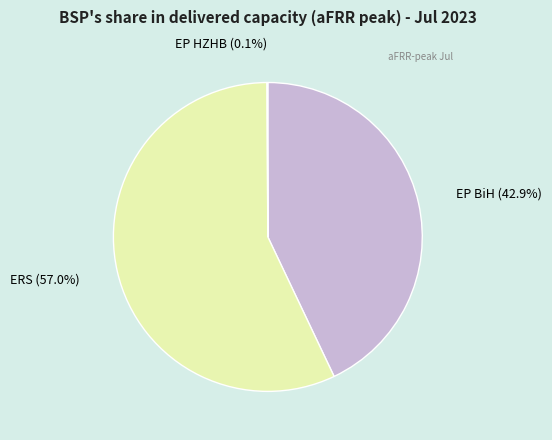

Combined, do EP BiH and ERS account for over 50%?

Yes